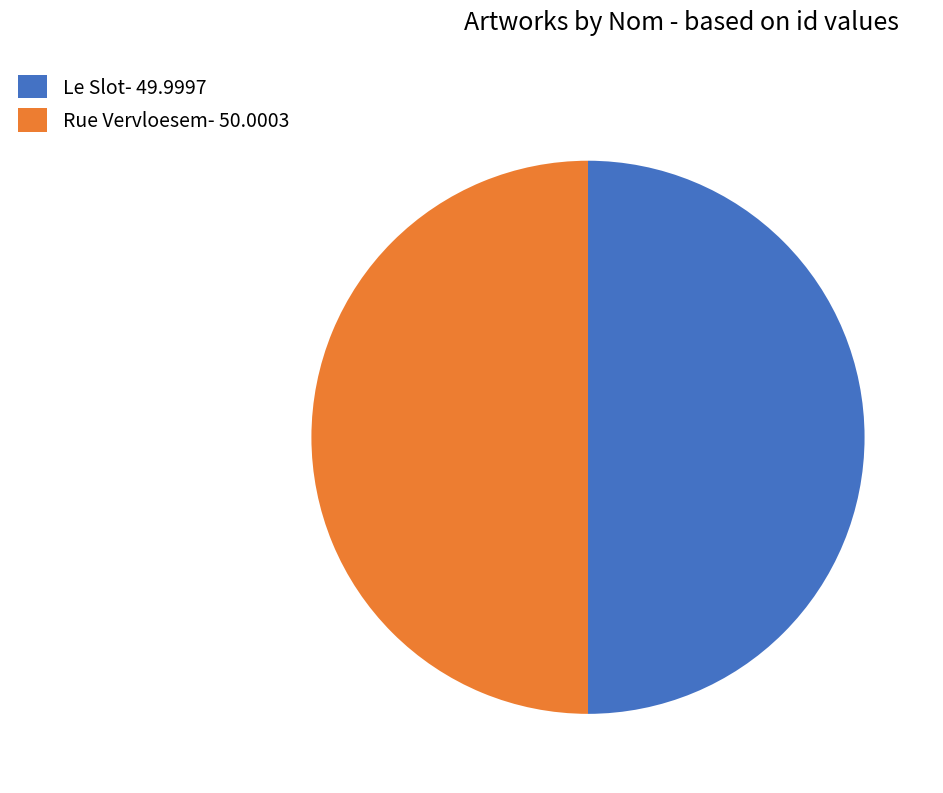

How many segments does this pie chart have?

2